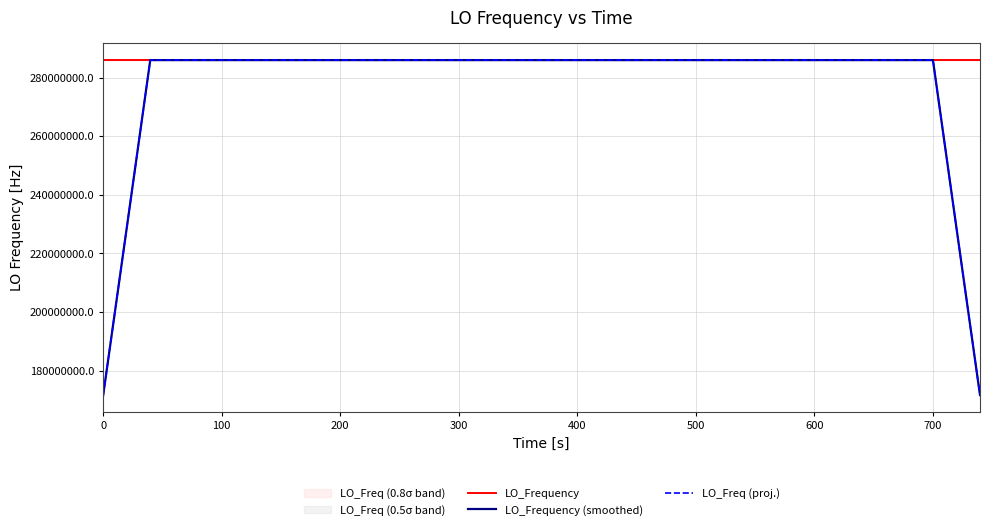

What is the lowest value of the LO_Freq (proj.) series?

171628199.8